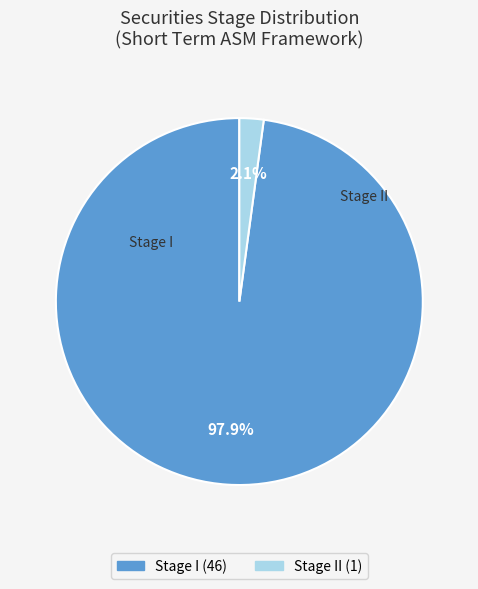

How many slices are in this pie chart?

2